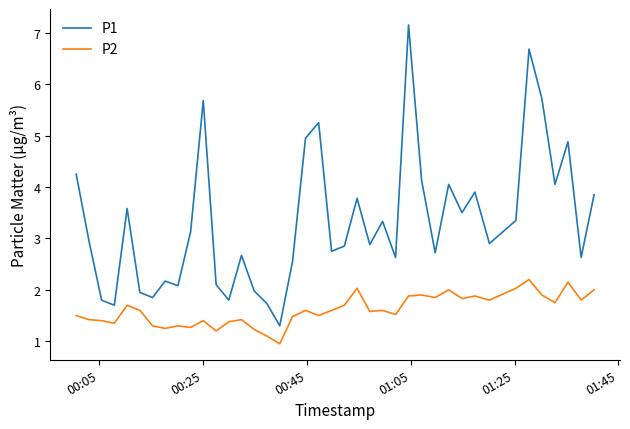

True or false: P1 and P2 cross at least once.

False